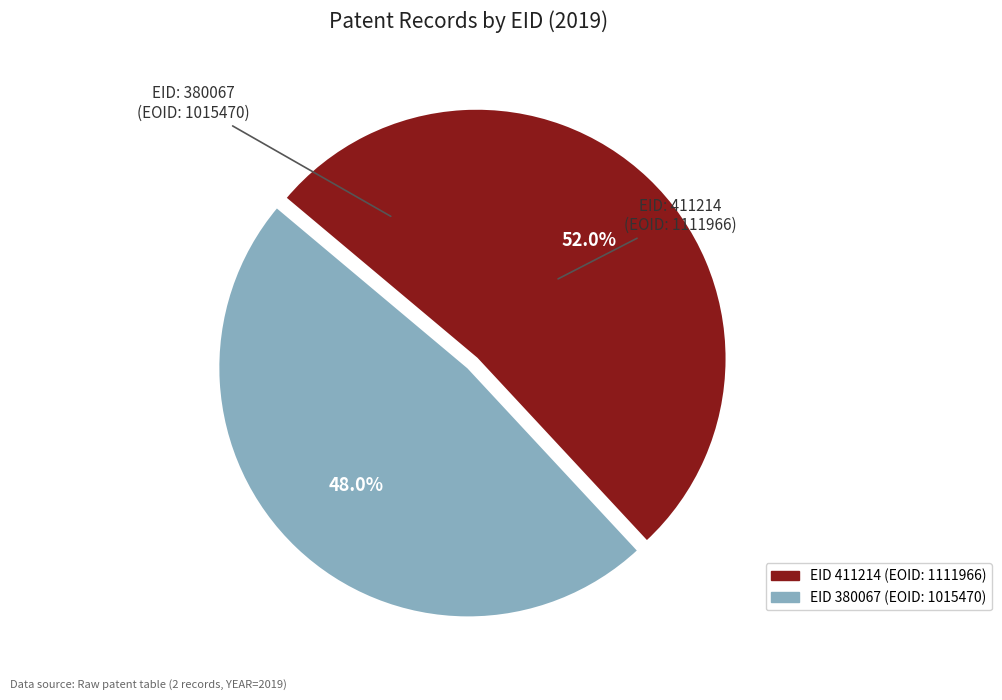

Is there a majority slice in this chart?

Yes